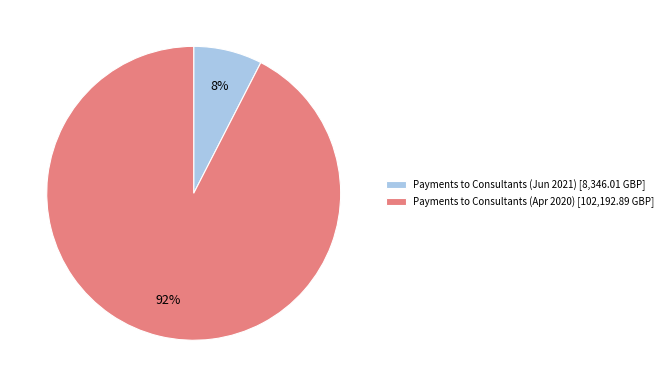

What percentage is the Payments to Consultants (Jun 2021) slice, to the nearest percent?

8%